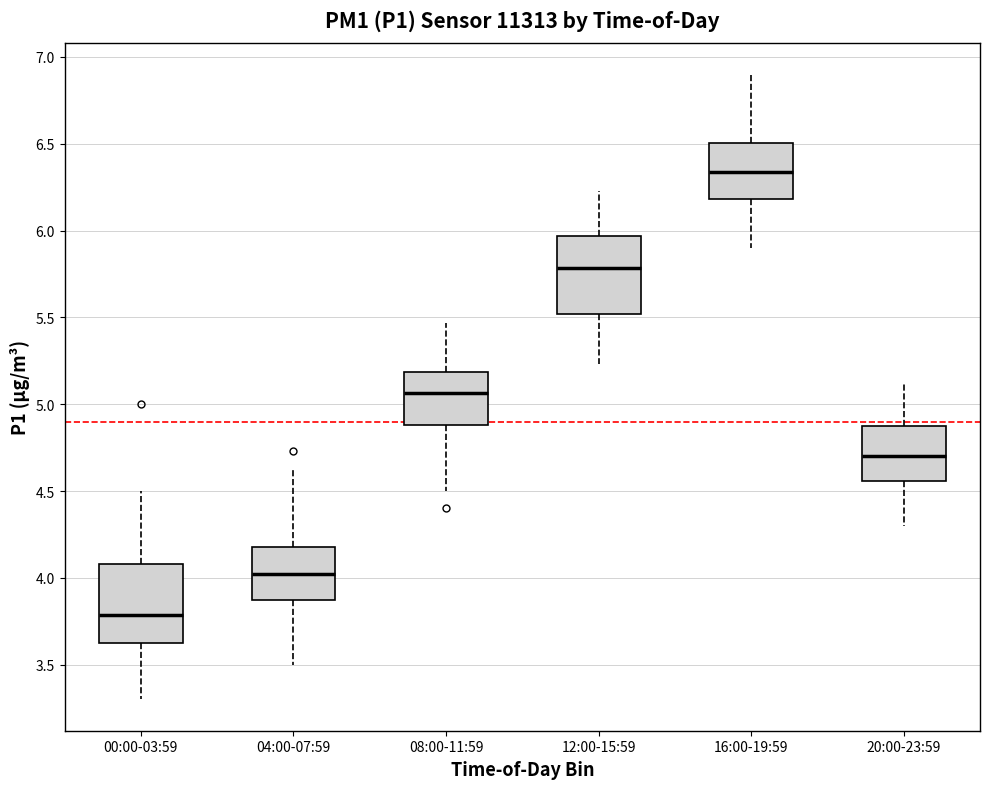

Which box's median line is the lowest?

00:00-03:59